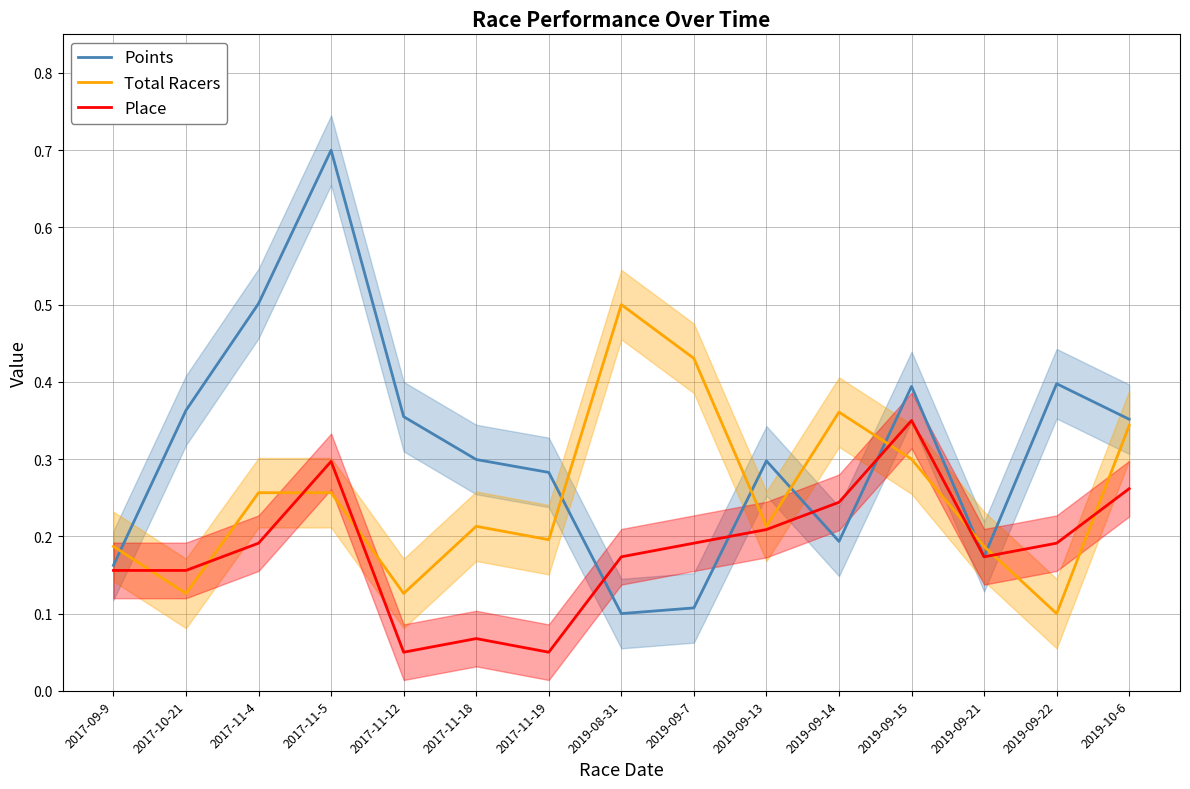

Which series has the widest spread of values?

Points